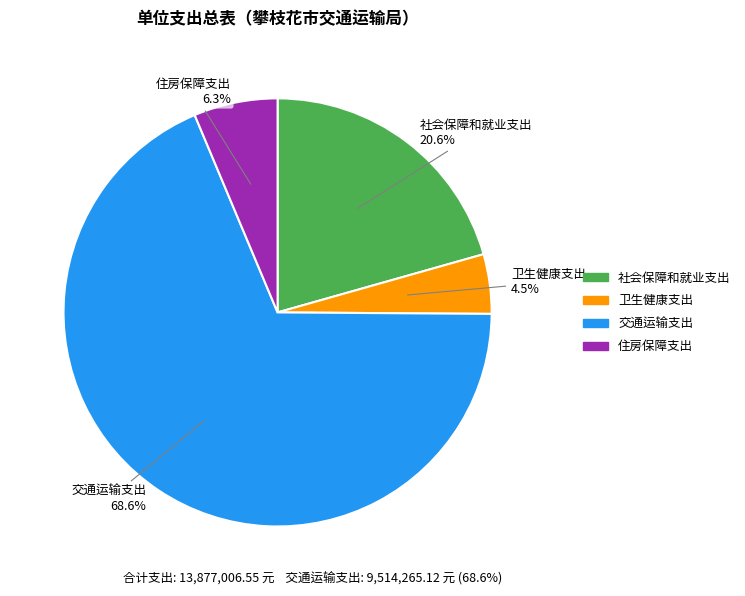

To the nearest percent, what is the average slice percentage?

25%